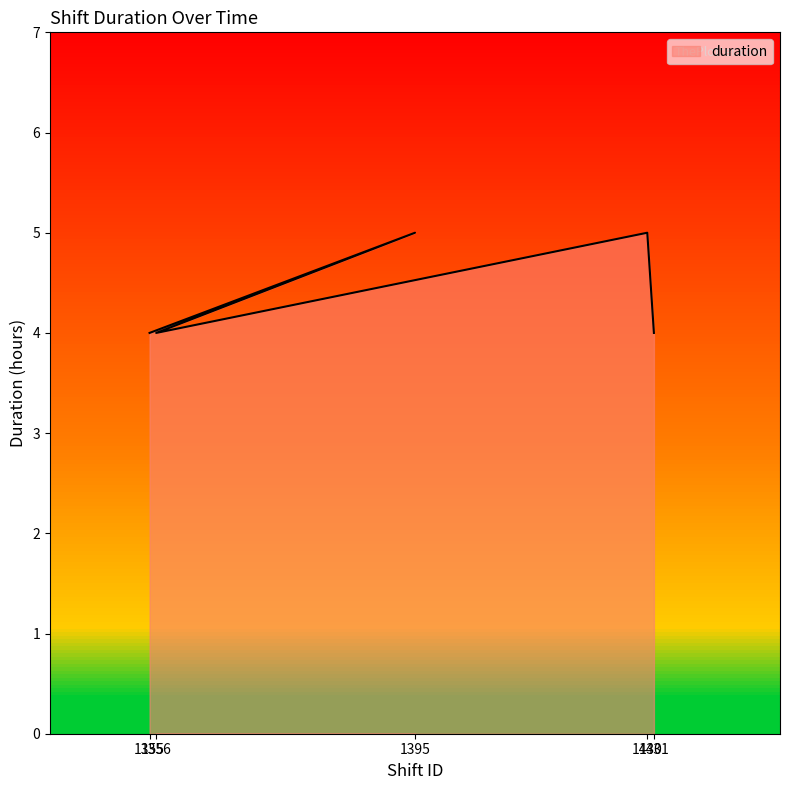

At which category does the chart reach its peak across all series?

1395